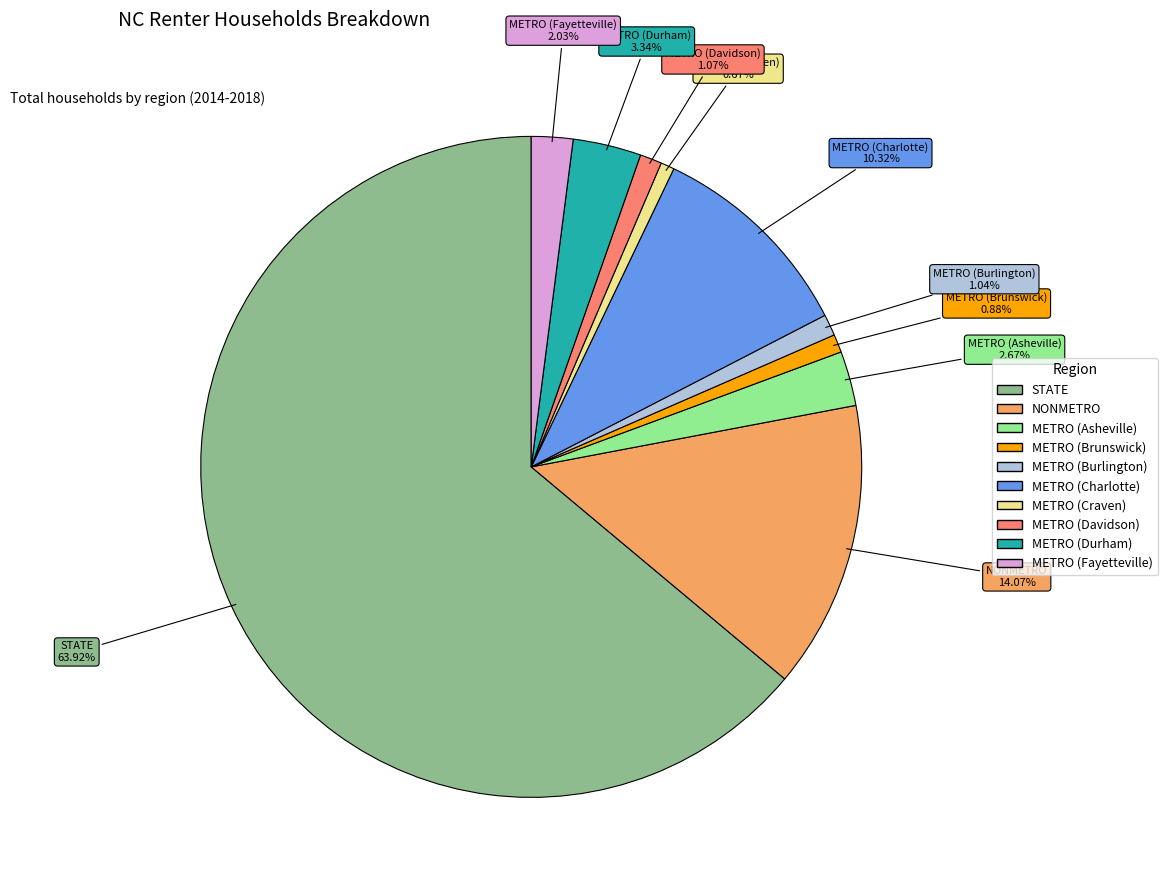

Approximately how many times larger is the value at METRO (Durham) compared to METRO (Brunswick)?

3.8